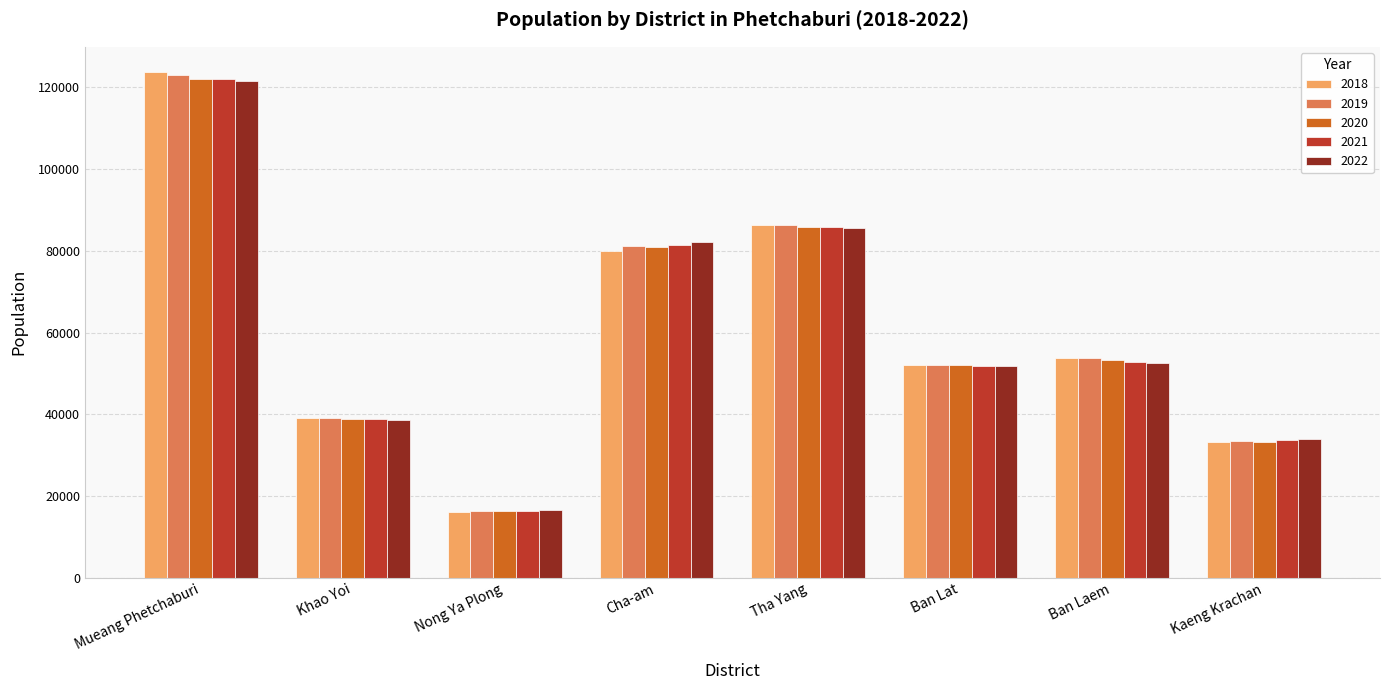

What is the sum of the 2020 values at Tha Yang and Ban Laem?

138931